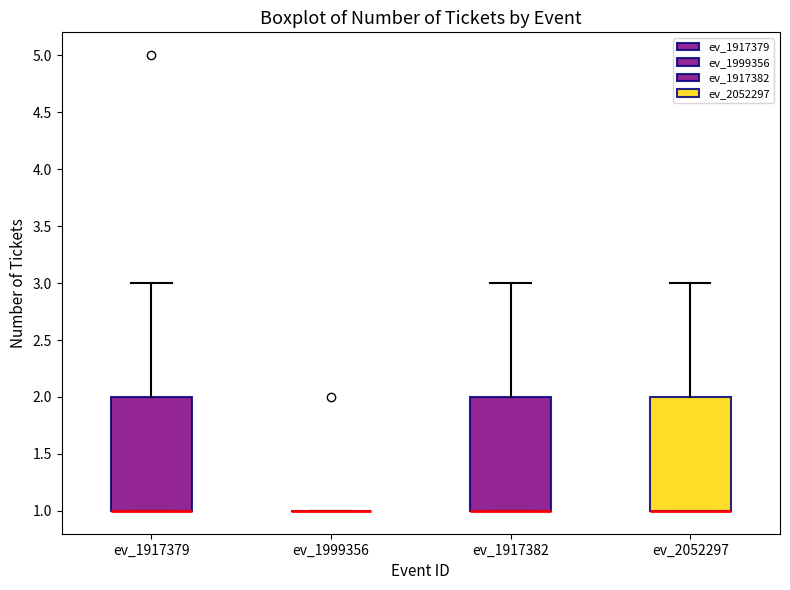

Reading left to right, transcribe this box plot: for each box, give where its median line is, the range the box spans, and where its two whiskers end, as read against the y-axis. The values are not printed on the chart, so give them approximately, as read against the axis.

ev_1917379: median 1 (drawn on the box's lower edge), box 1 to 2, whiskers 1 to 3
ev_1999356: box collapsed to a line at 1, whiskers 1 to 1
ev_1917382: median 1 (drawn on the box's lower edge), box 1 to 2, whiskers 1 to 3
ev_2052297: median 1 (drawn on the box's lower edge), box 1 to 2, whiskers 1 to 3